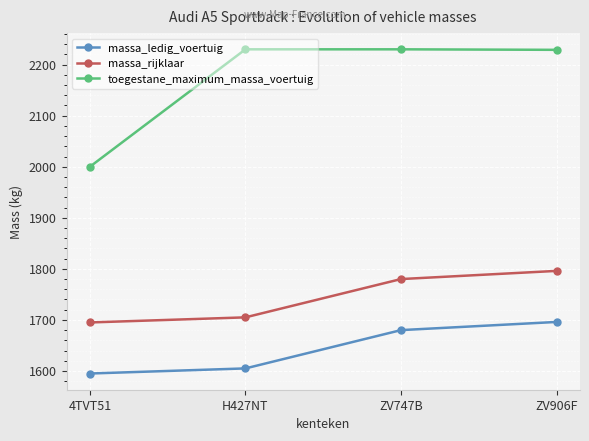

Which category has the lowest value in the toegestane_maximum_massa_voertuig series?

4TVT51